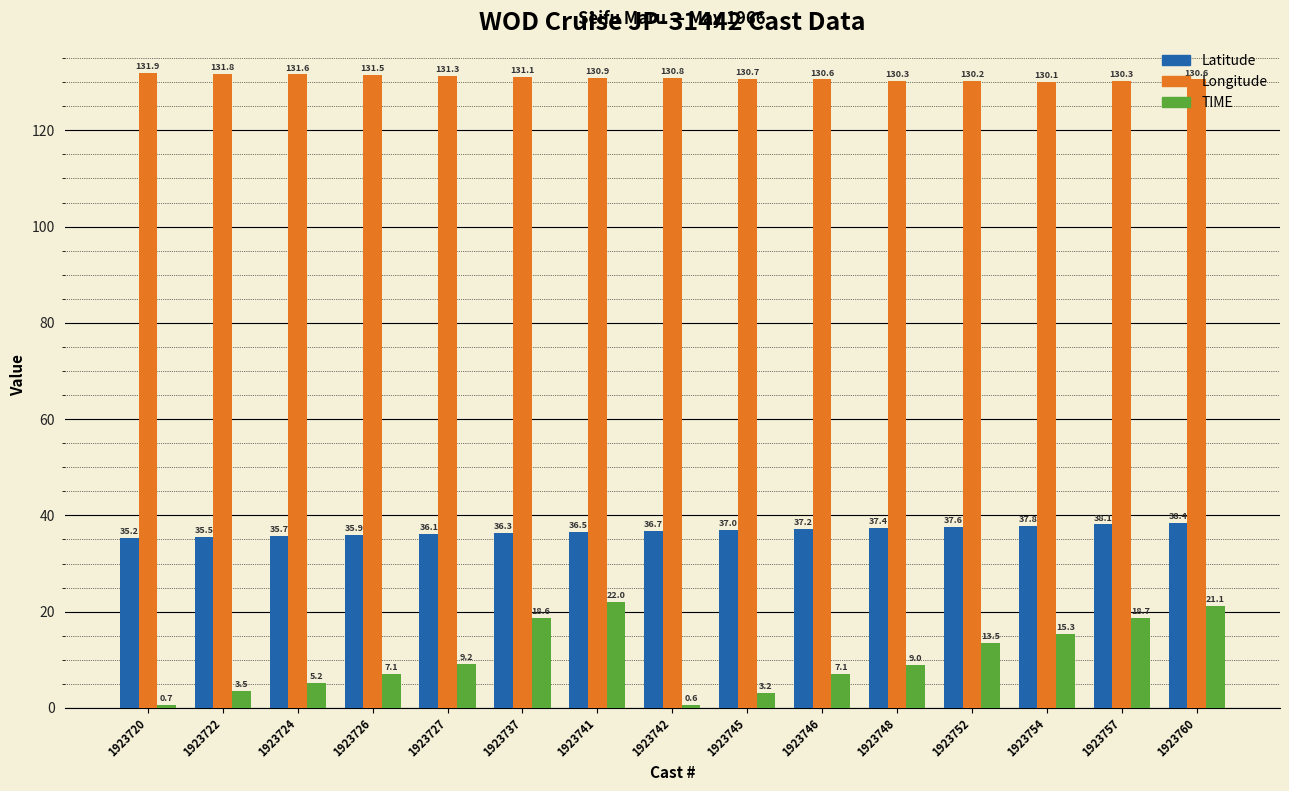

How many distinct data groups are displayed?

3